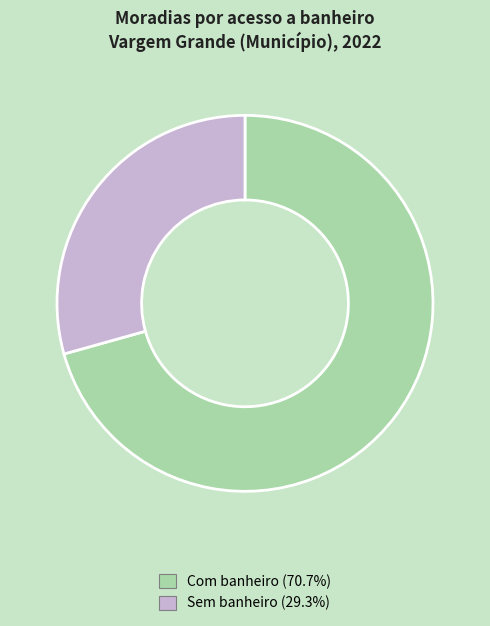

Count the number of slices in the pie.

2